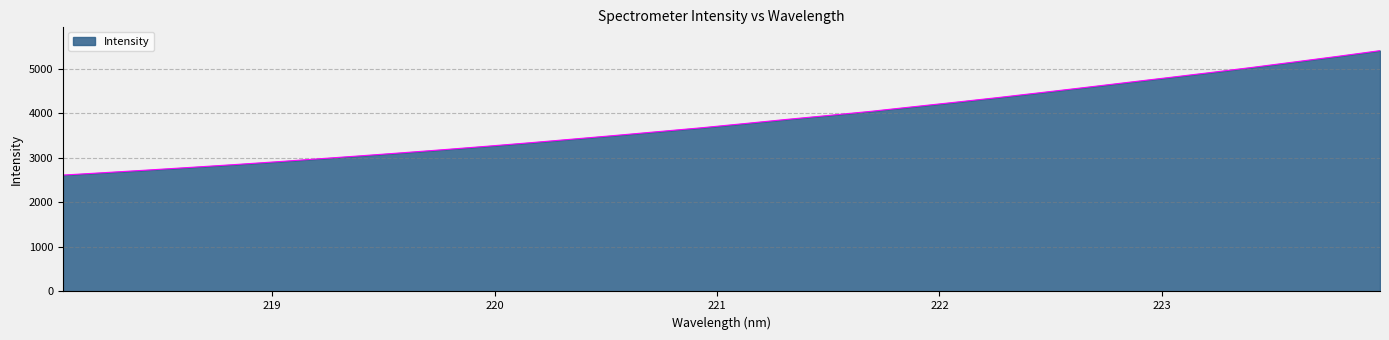

What is the difference between the maximum and minimum values?

2792.8